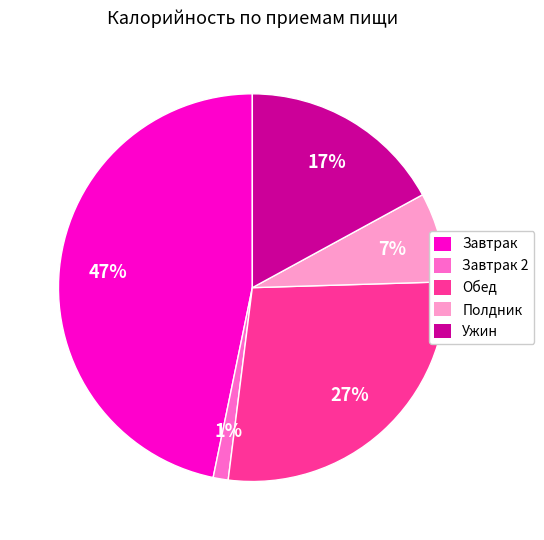

To the nearest percent, what is the average slice percentage?

20%